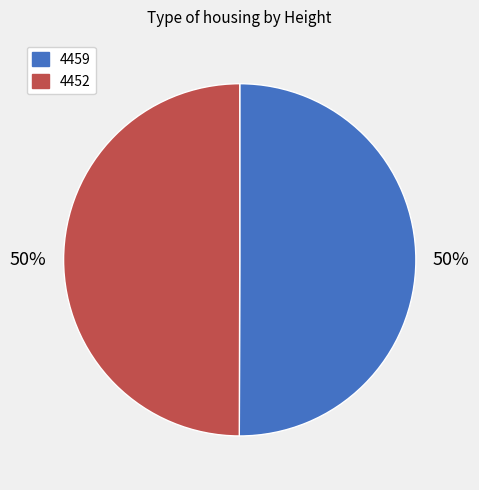

True or false: 4452 accounts for 64% of the total.

False